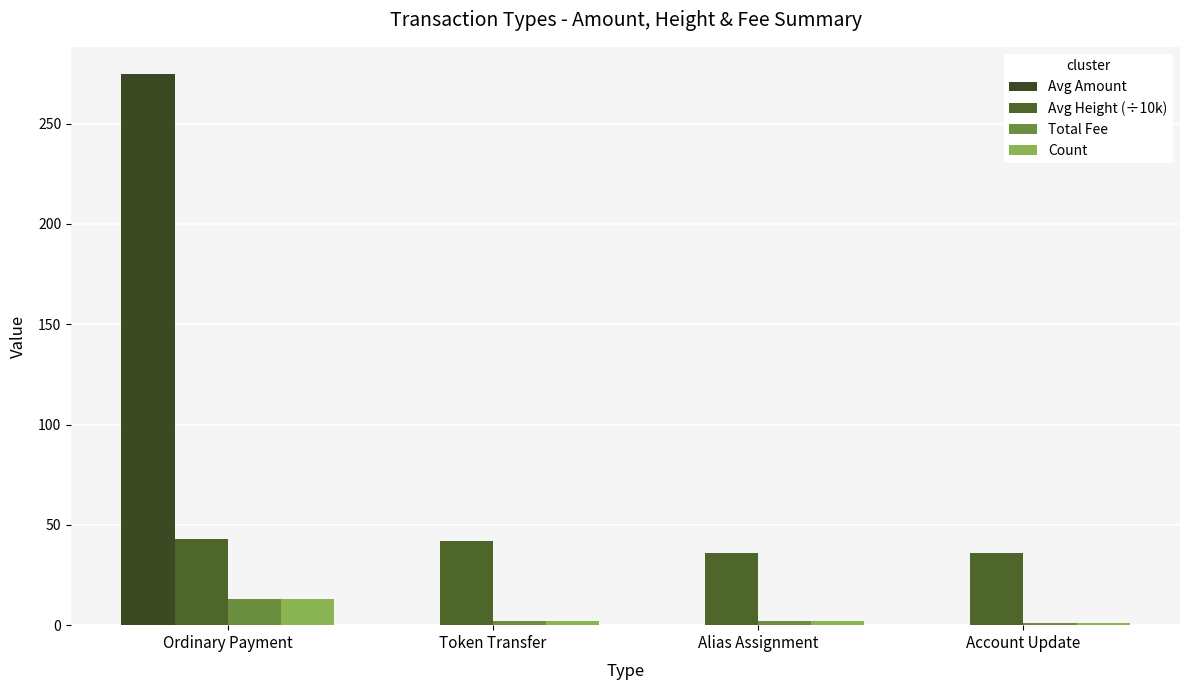

Reading left to right, extract all data points from this chart.

Avg Amount: 274.5	0.0	0.0	0.0
Avg Height (÷10k): 42.9	42.1	36.2	36.2
Total Fee: 13.0	2.0	2.0	1.0
Count: 13.0	2.0	2.0	1.0